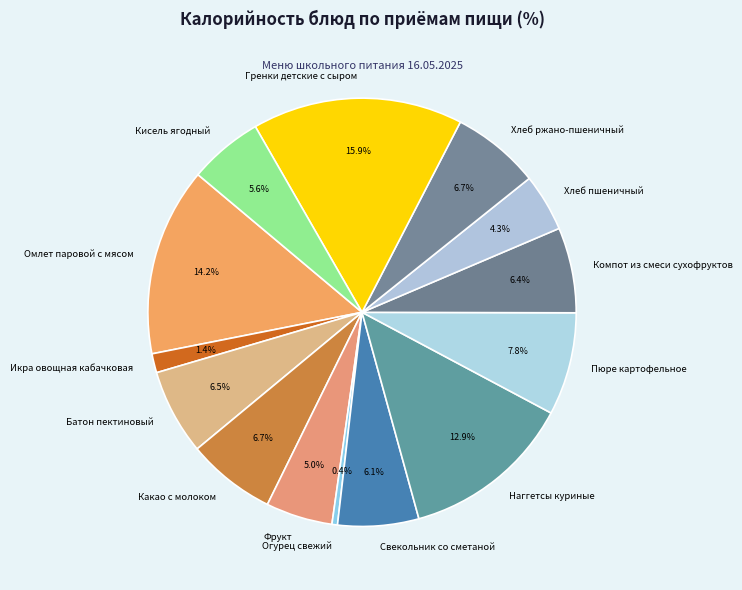

Which slice is the smallest?

Огурец свежий